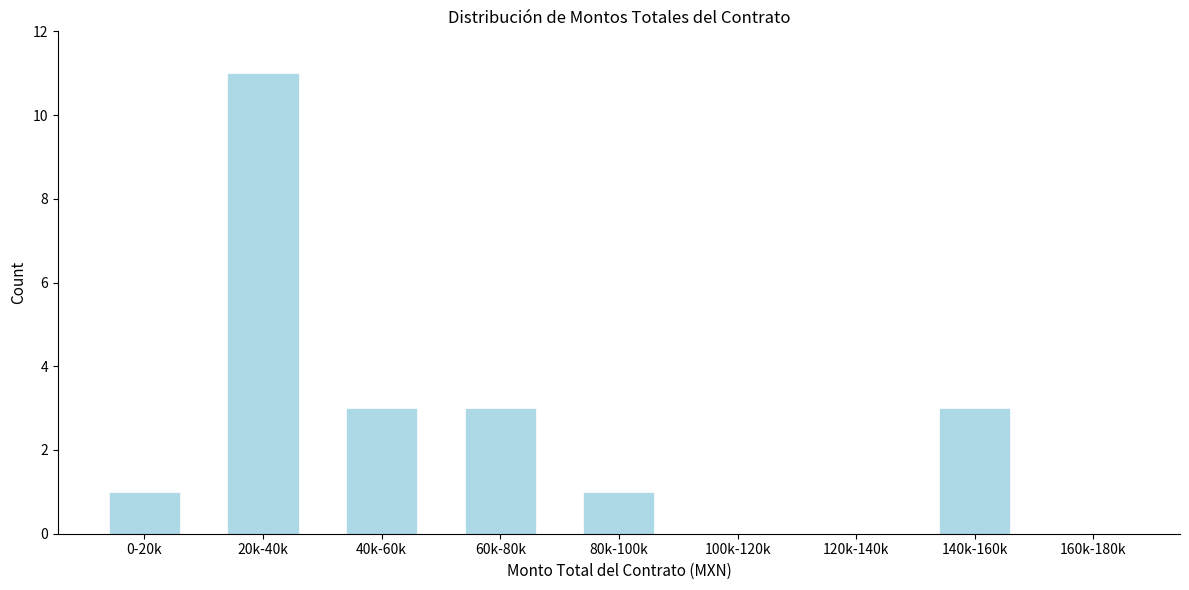

Reading left to right, extract all data points from this chart.

0-20k=1	20k-40k=11	40k-60k=3	60k-80k=3	80k-100k=1	100k-120k=0	120k-140k=0	140k-160k=3	160k-180k=0